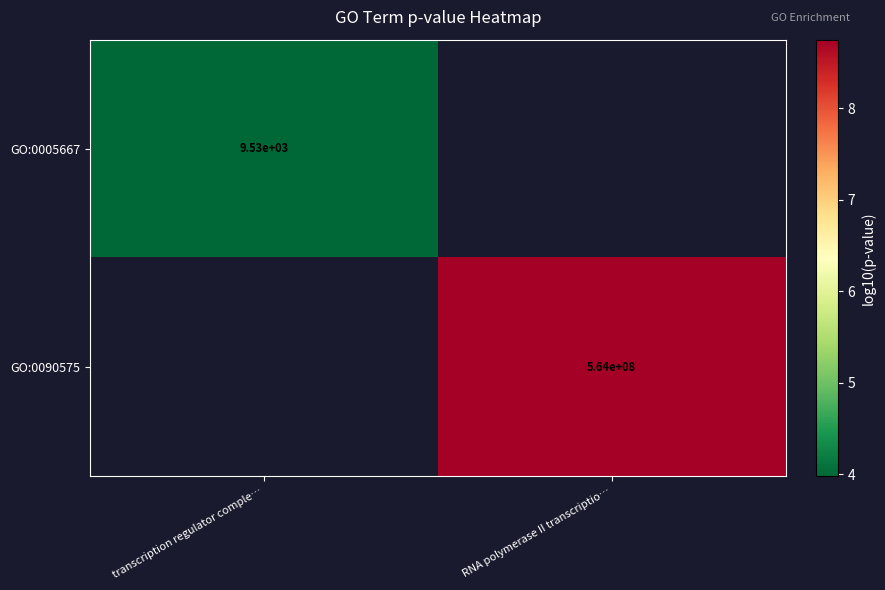

Is the value of GO:0090575 at transcription regulator comple… greater than the value of GO:0005667 at transcription regulator comple…?

No